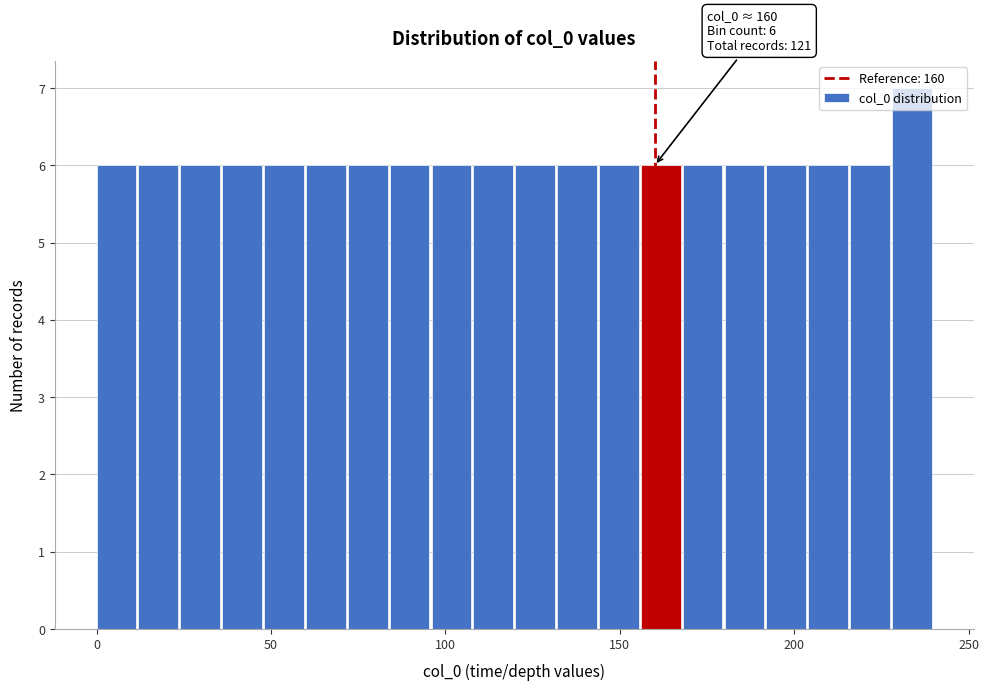

Read against the x-axis, roughly where is the centre of the tallest bar?

235